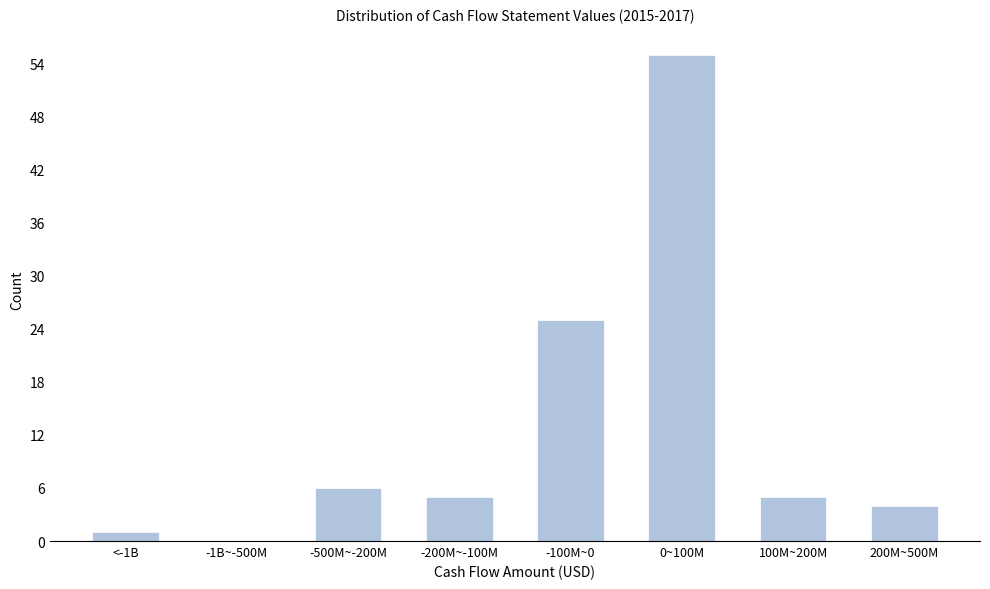

Reading right to left, extract all data points from this chart.

200M~500M=4	100M~200M=5	0~100M=55	-100M~0=25	-200M~-100M=5	-500M~-200M=6	-1B~-500M=0	<-1B=1